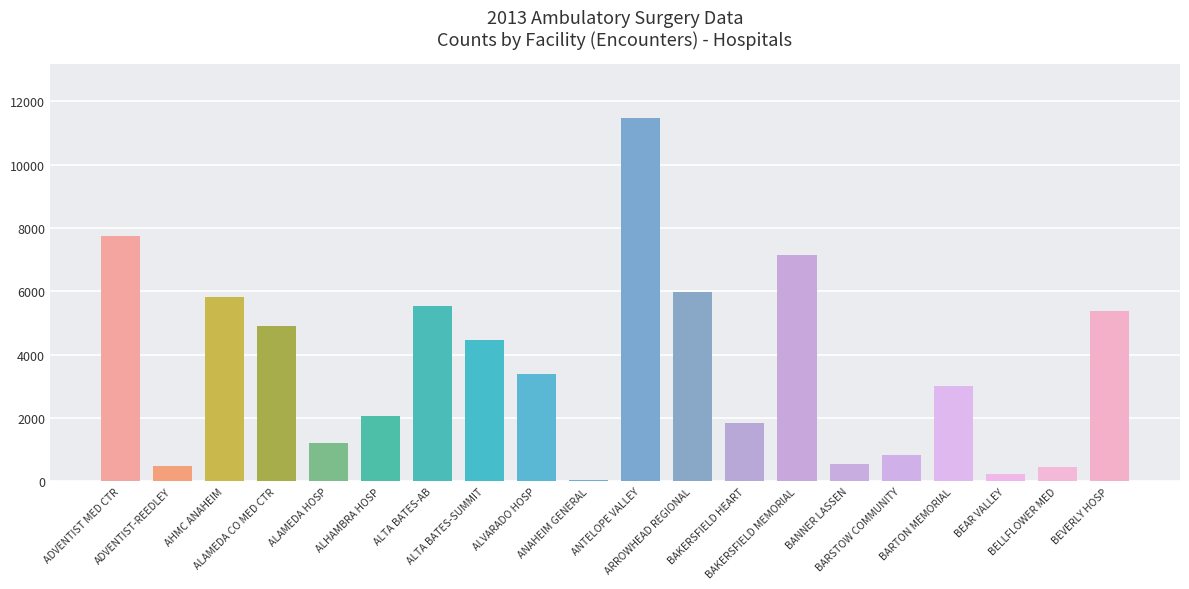

Is it true that the value at BANNER LASSEN is 547?

True